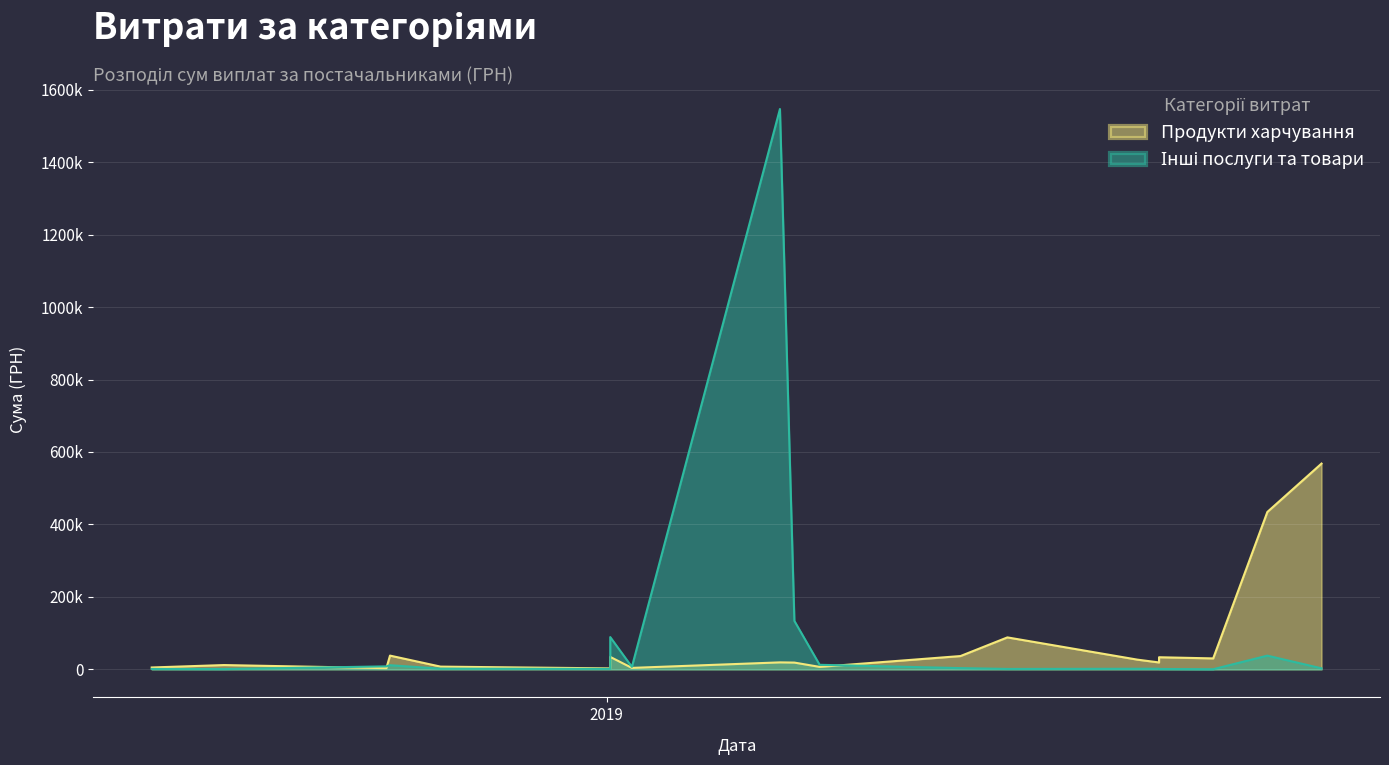

Between 5 and 12, which is larger?

12